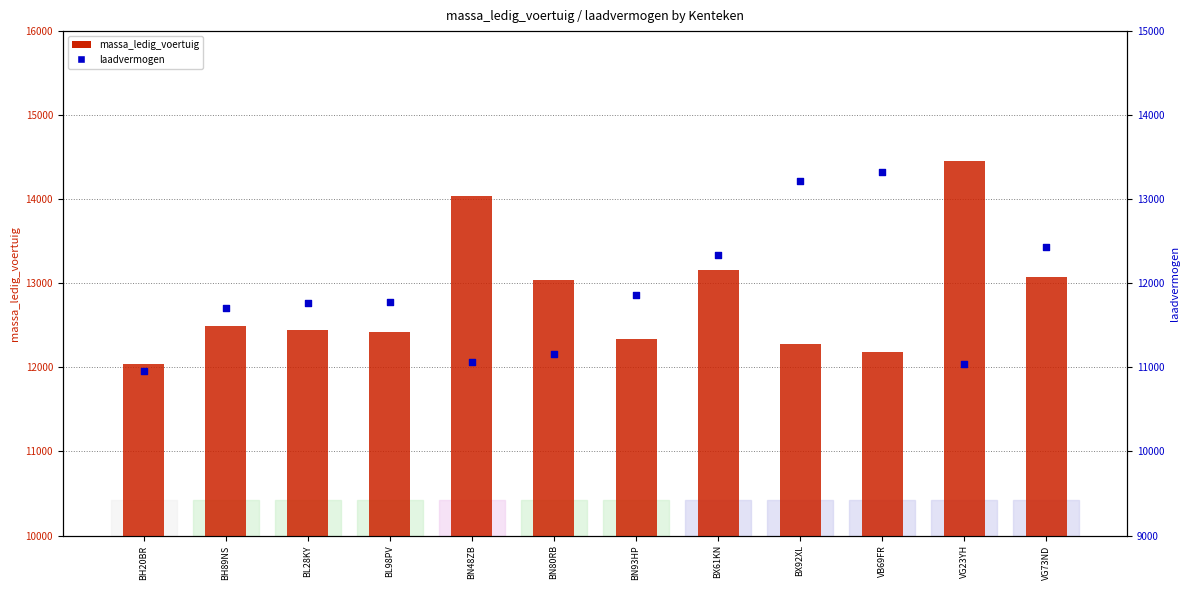

Which series reaches the minimum Y coordinate?

laadvermogen